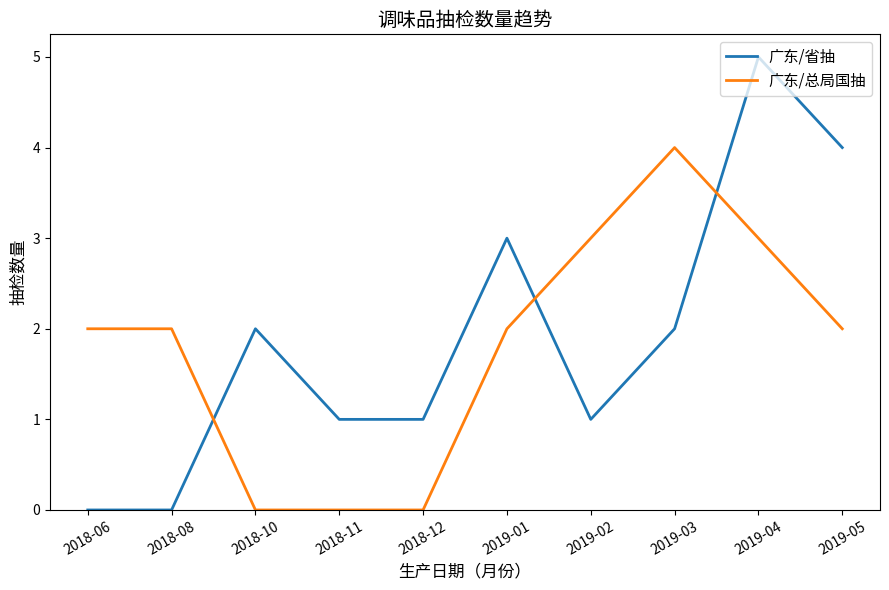

Which series changed the most between 2018-11 and 2019-05?

广东/省抽